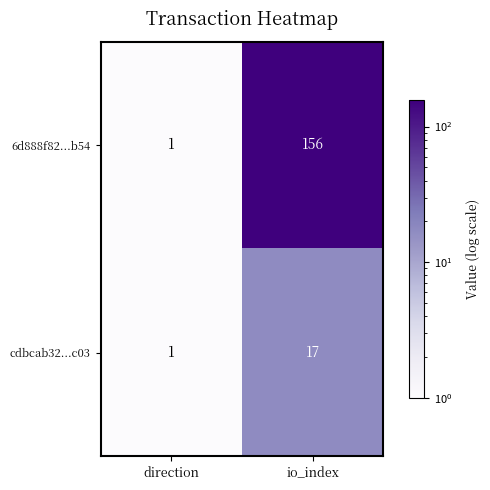

What is the maximum value shown in the chart?

156